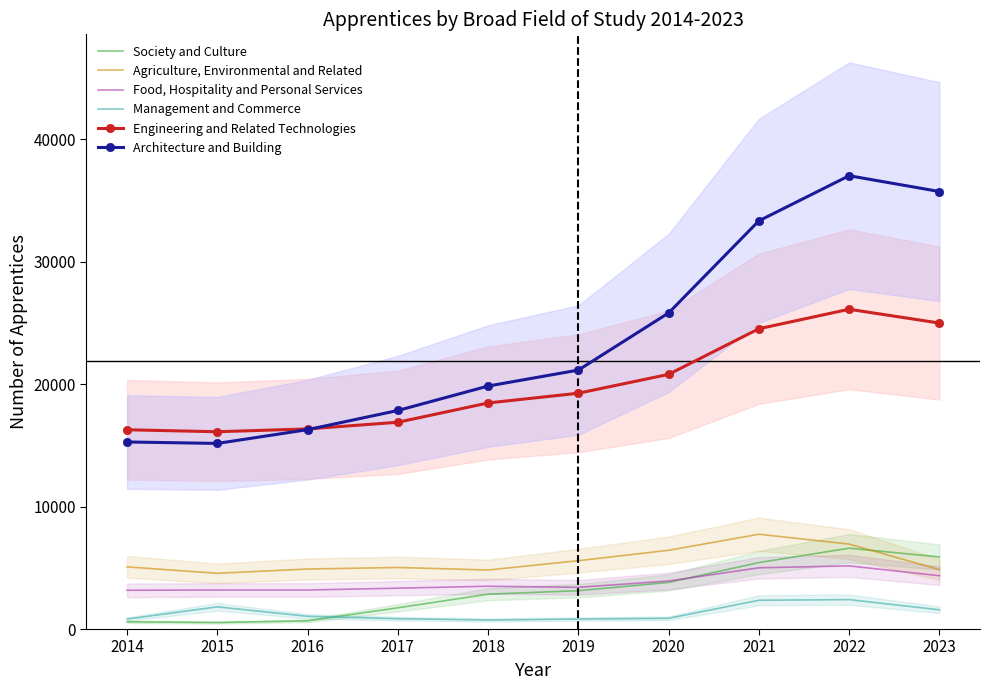

What is the difference between the Food, Hospitality and Personal Services values at 2019 and 2016?

220